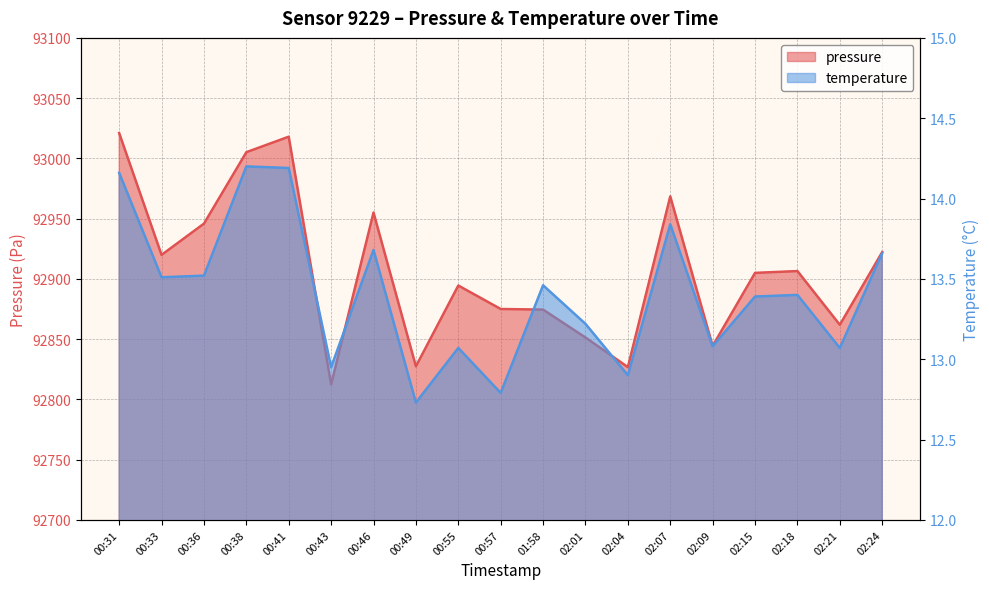

At 02:09, list the series in order from largest to smallest.

pressure, temperature